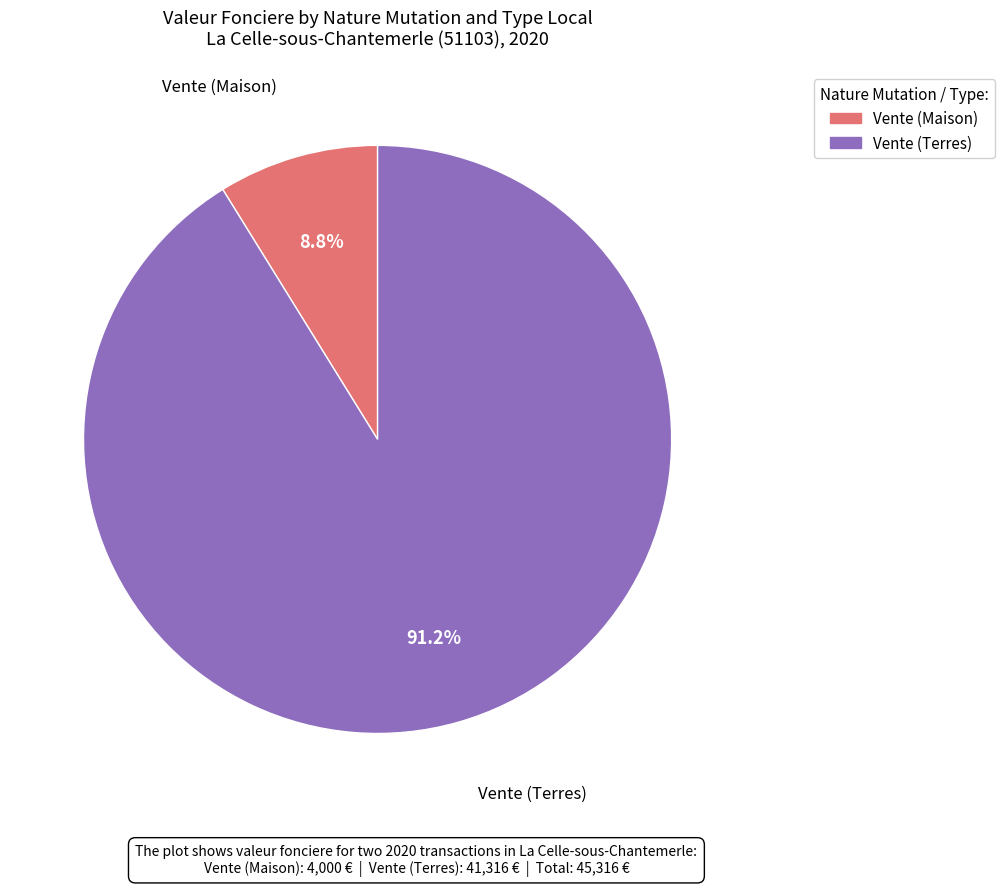

The Vente (Terres) slice represents 81% of the pie. True or false?

False